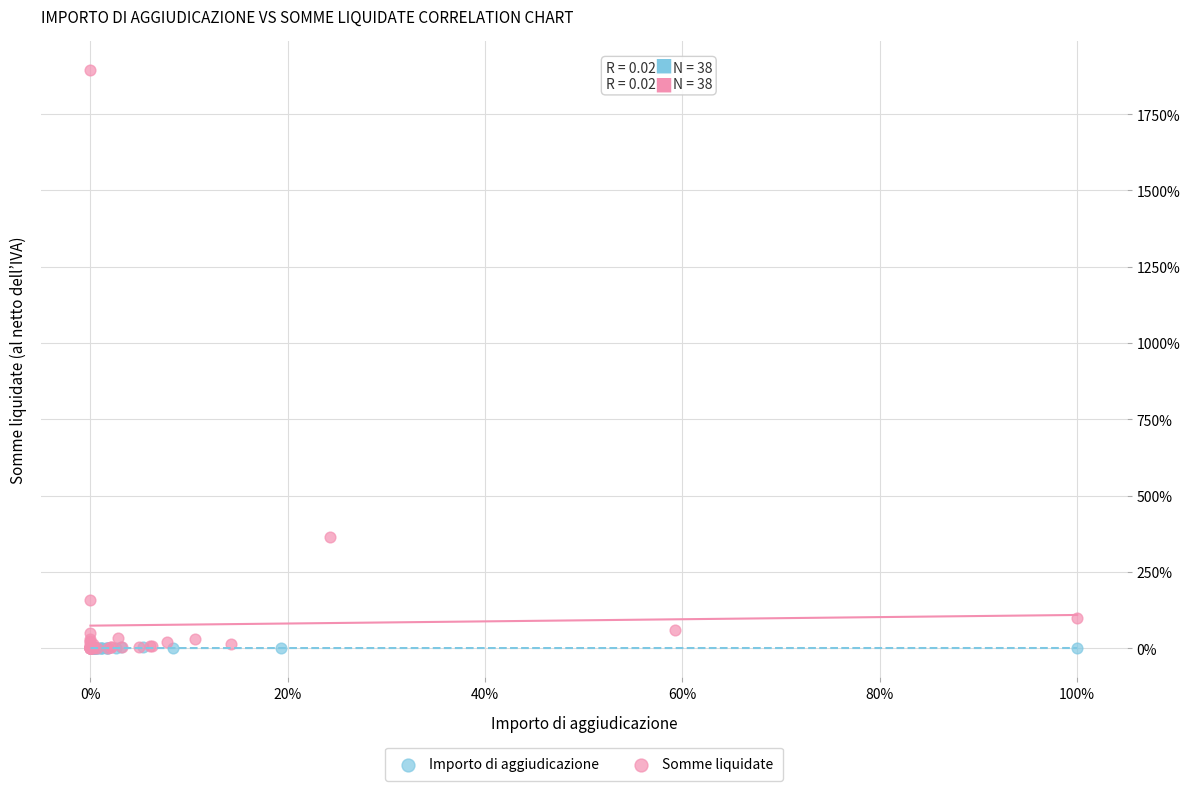

What are all the series names shown in the legend?

Importo di aggiudicazione, Somme liquidate